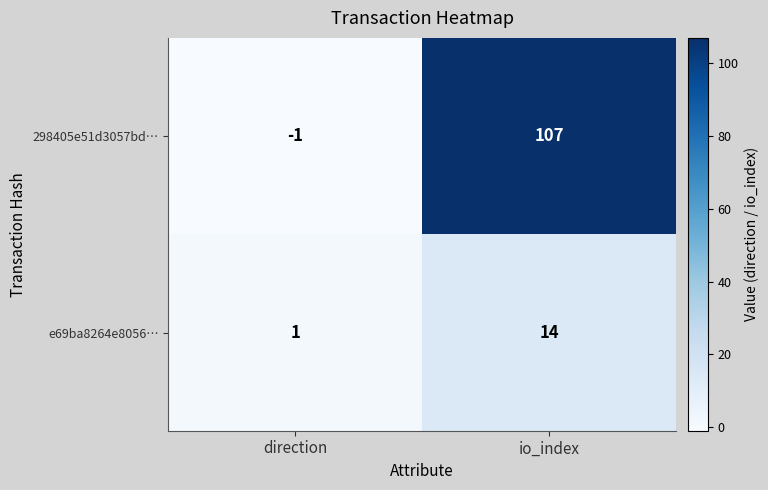

List the series in order of their overall mean, lowest first.

e69ba8264e8056…, 298405e51d3057bd…